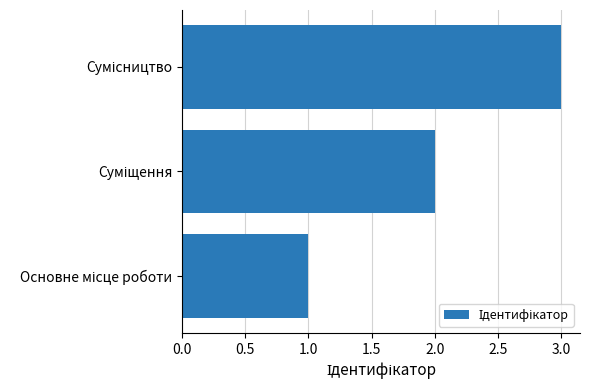

What is the maximum value shown in the chart?

3